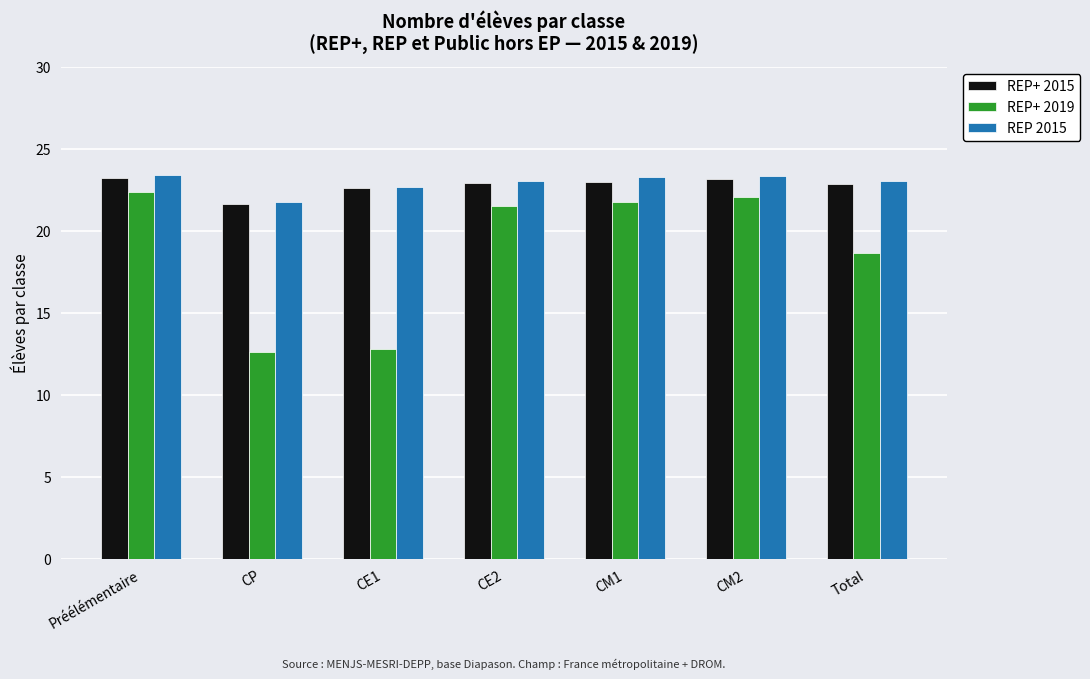

True or false: REP 2015 has a value of 4.9 at Total.

False